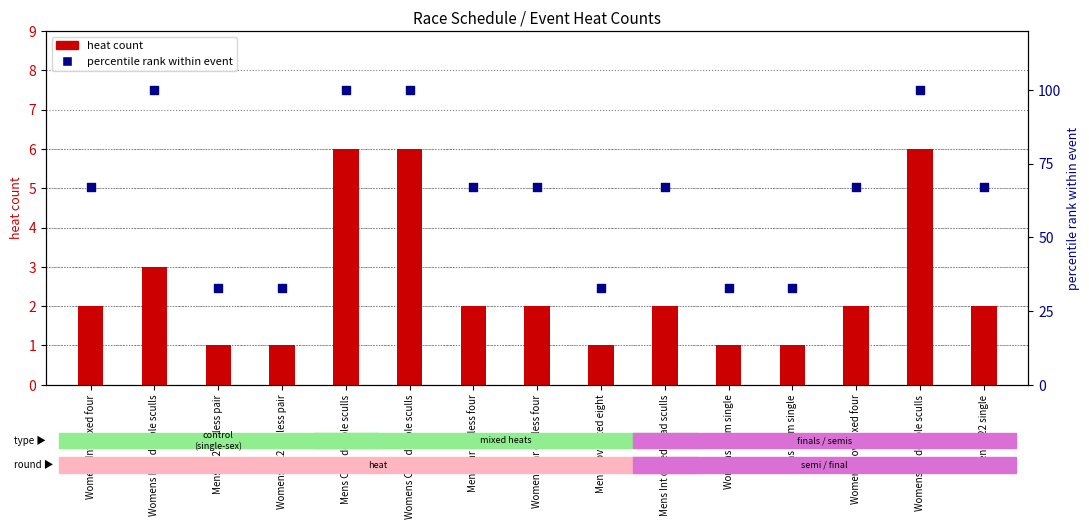

At how many categories does at least one series exceed 19?

15